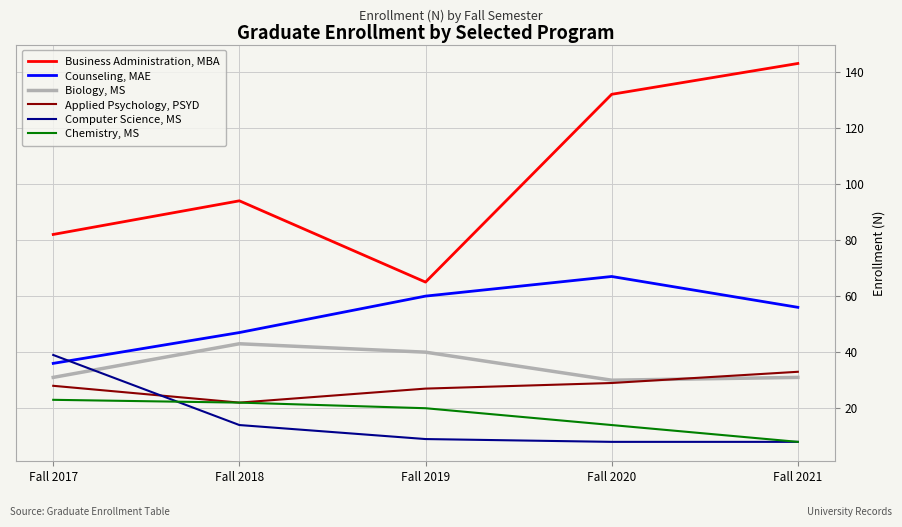

What is the total value across all series at Fall 2020?

280